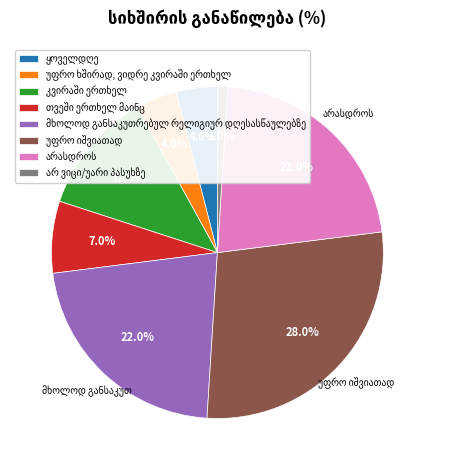

Is there any slice that represents more than half of the pie?

No